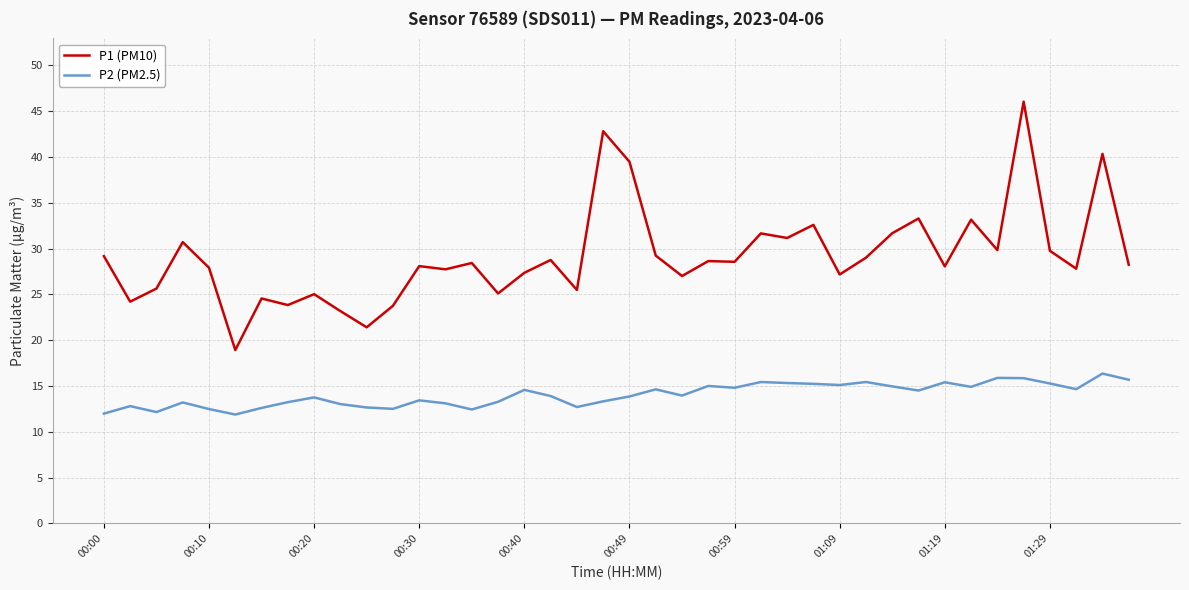

Is this an area chart (filled region under the line)?

No